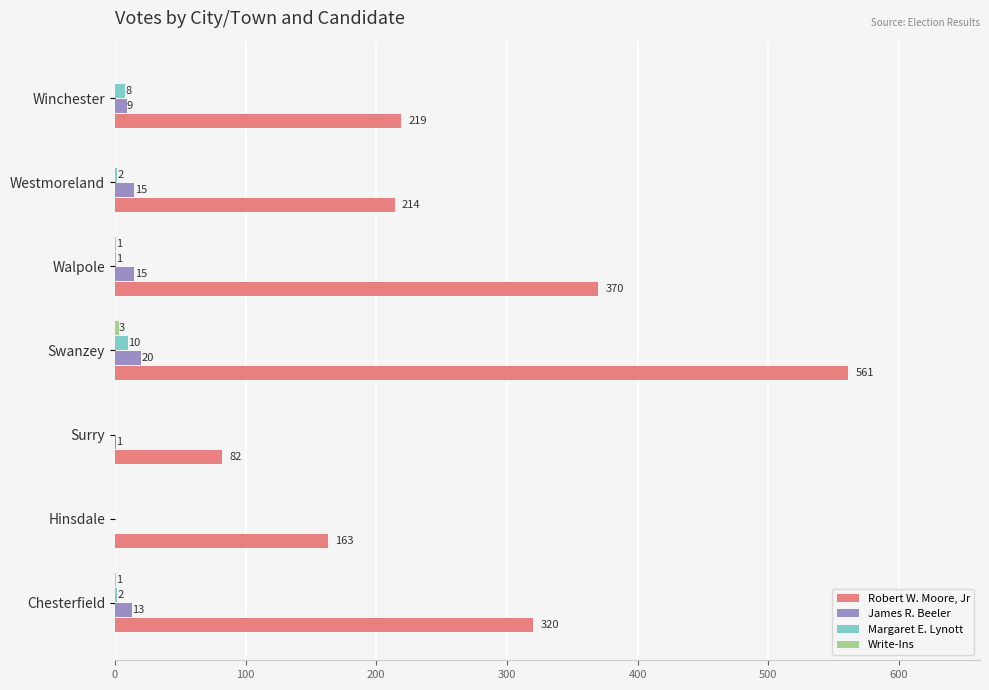

True or false: Margaret E. Lynott has a value of 10 at Swanzey.

True